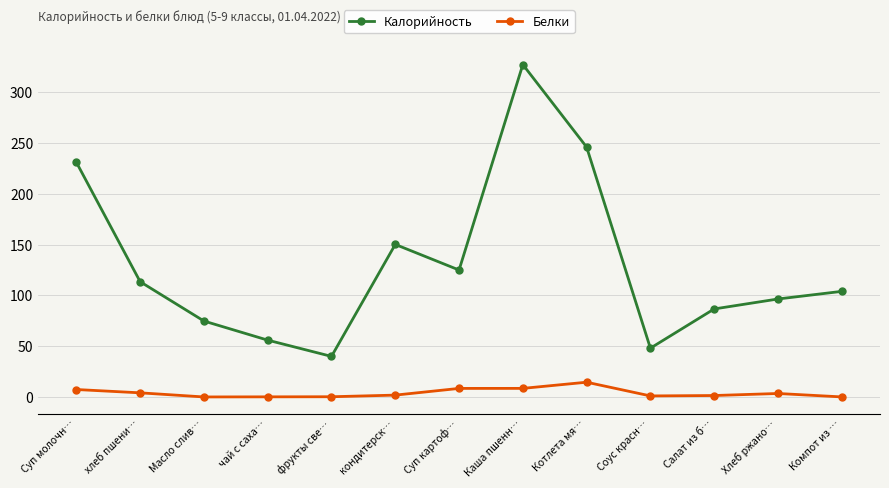

What is the difference between the maximum and second lowest values in the Белки series?

14.5